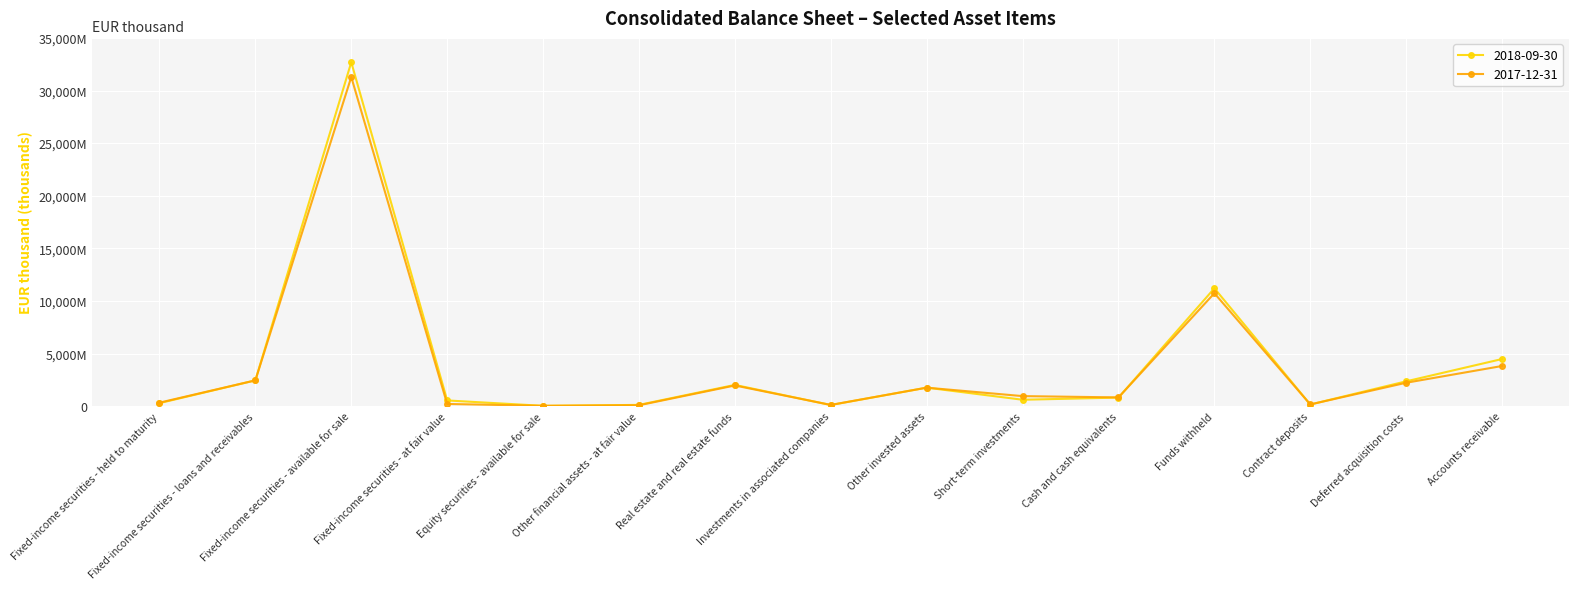

What is the average value of the 2018-09-30 series?

3978736